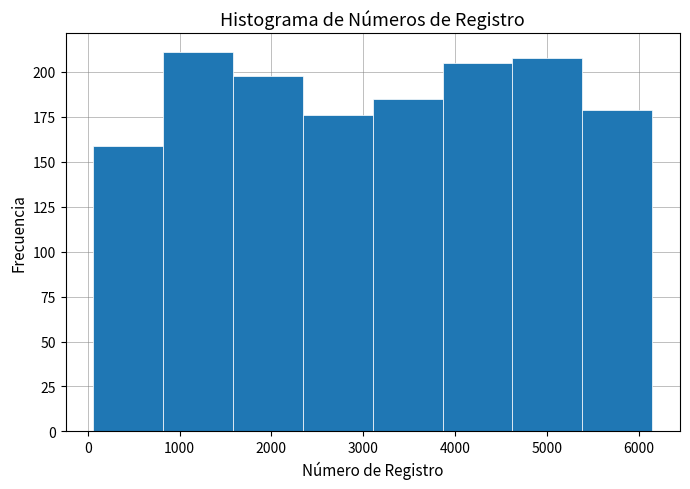

Reading left to right, transcribe this chart: for each bar, give the range it covers on the x-axis and its height. Neither the bar edges nor the heights are printed on the chart, so give them approximately, as read against the axes.

100 to 800: 160
800 to 1600: 210
1600 to 2300: 200
2300 to 3100: 175
3100 to 3900: 185
3900 to 4600: 205
4600 to 5400: 210
5400 to 6100: 180